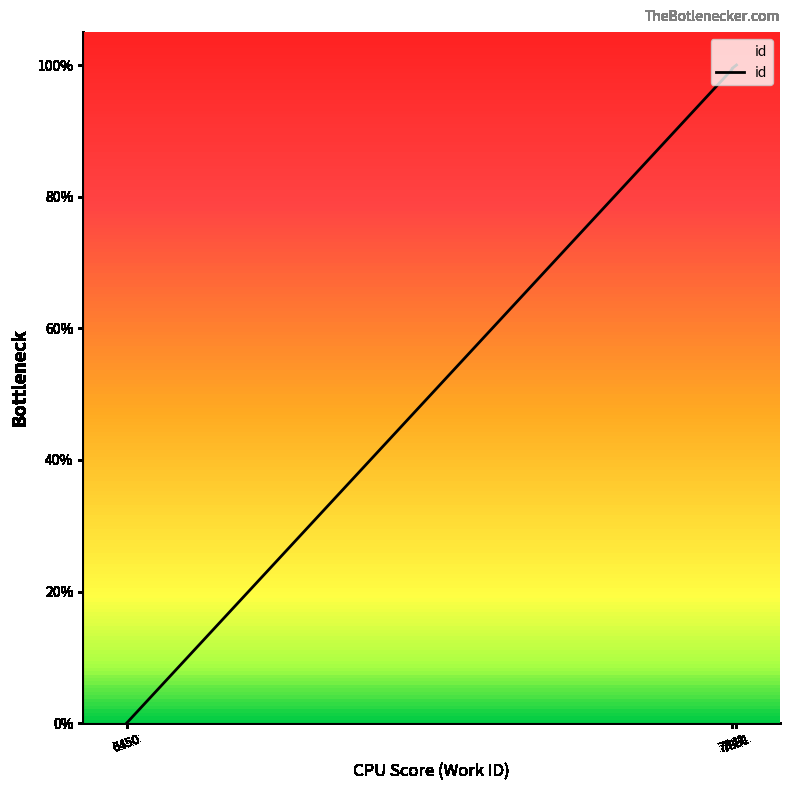

At which label does the data first exceed 99?

7841